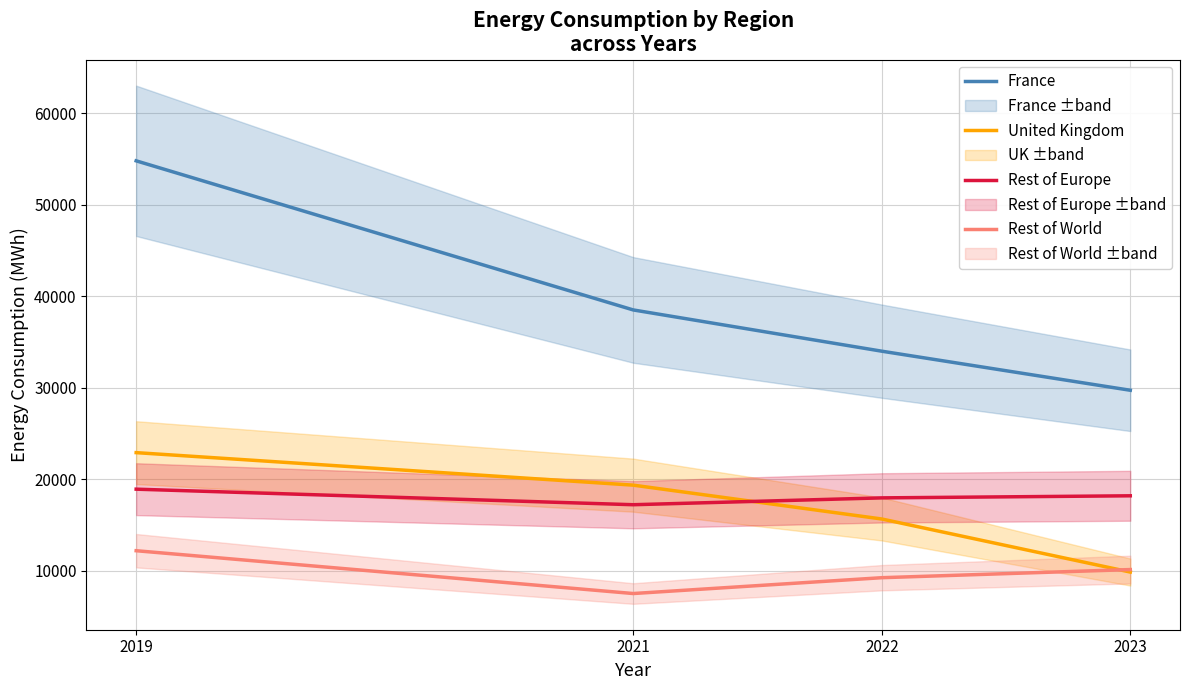

Is the value of United Kingdom at 2019 greater than the value of France at 2023?

No